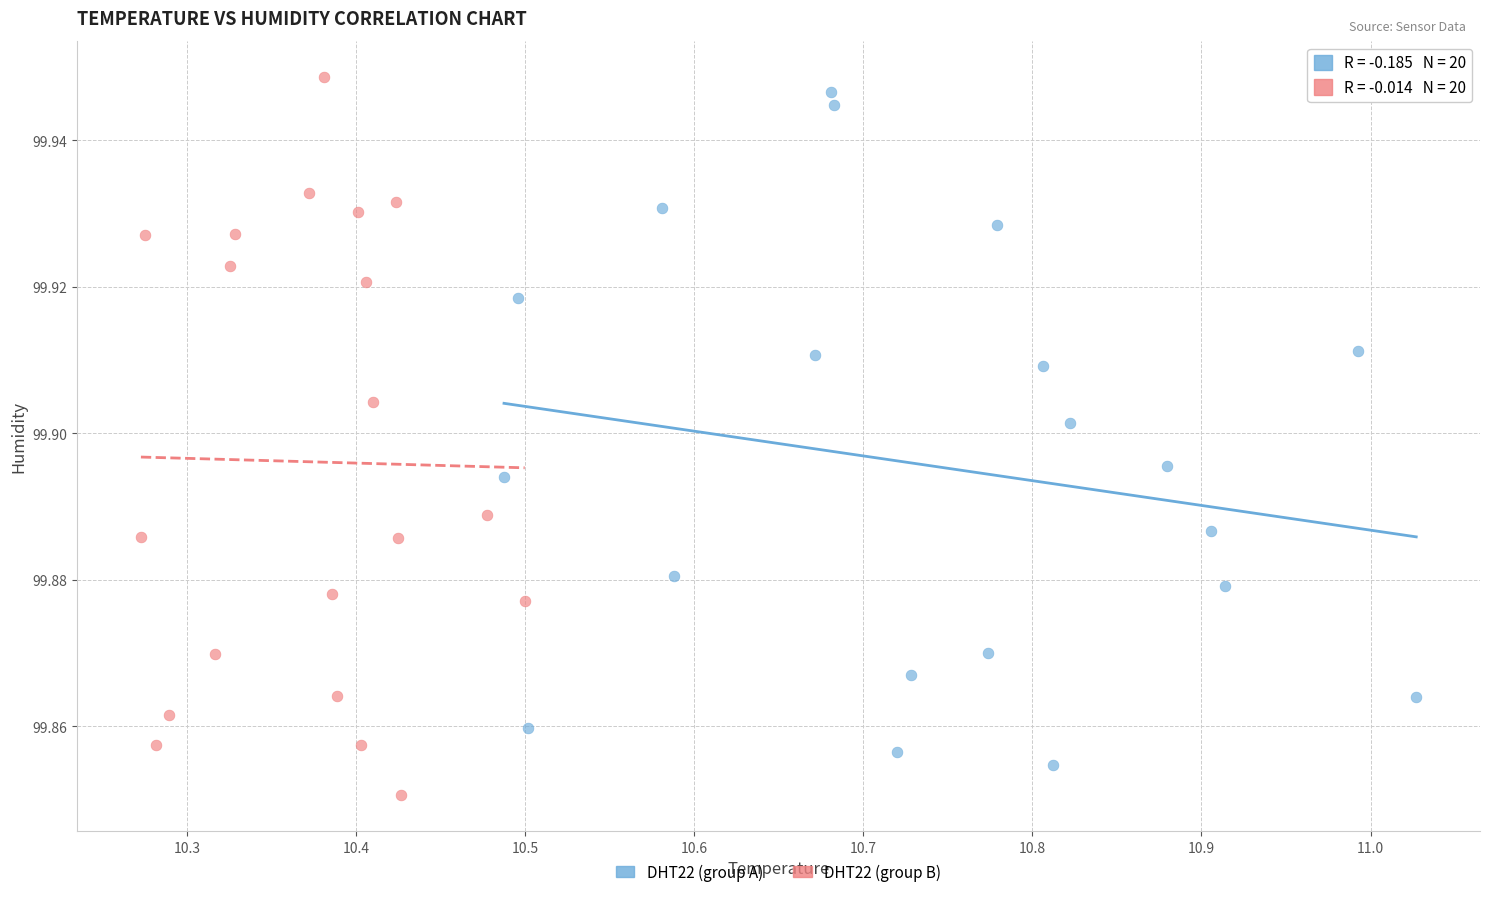

Which series has the widest spread of Y values?

DHT22 (group B)